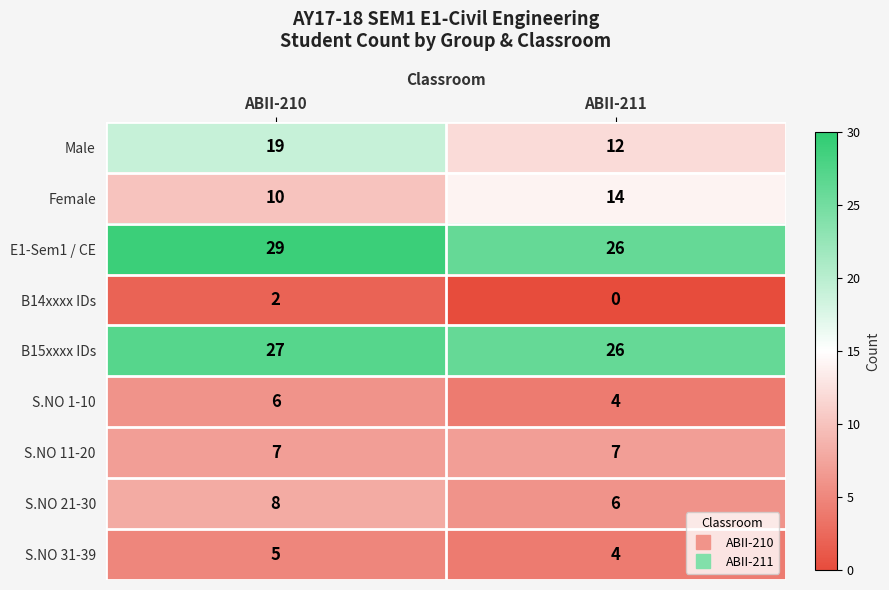

Which series has the largest range (max minus min)?

Male